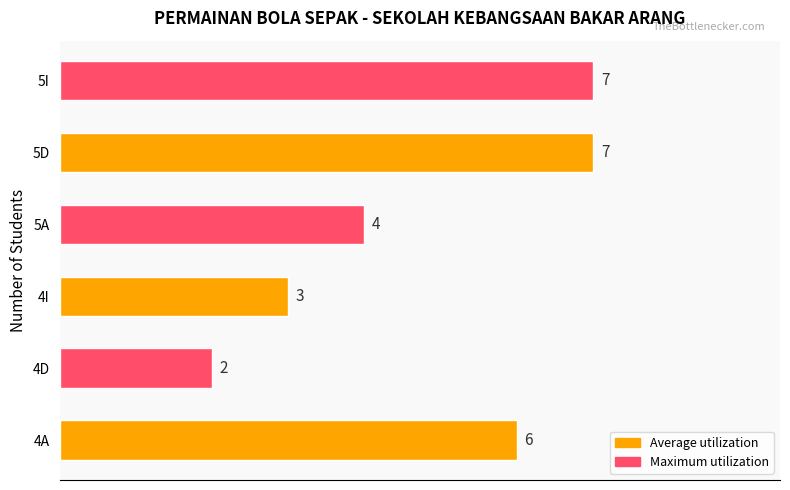

Count the values in the range 3 to 7.

5